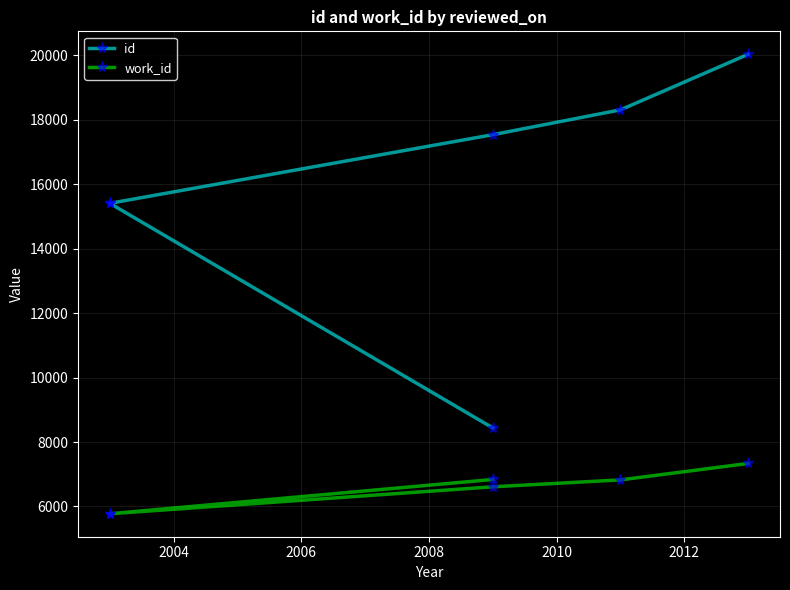

What is the total value across all series at 2006?

21179